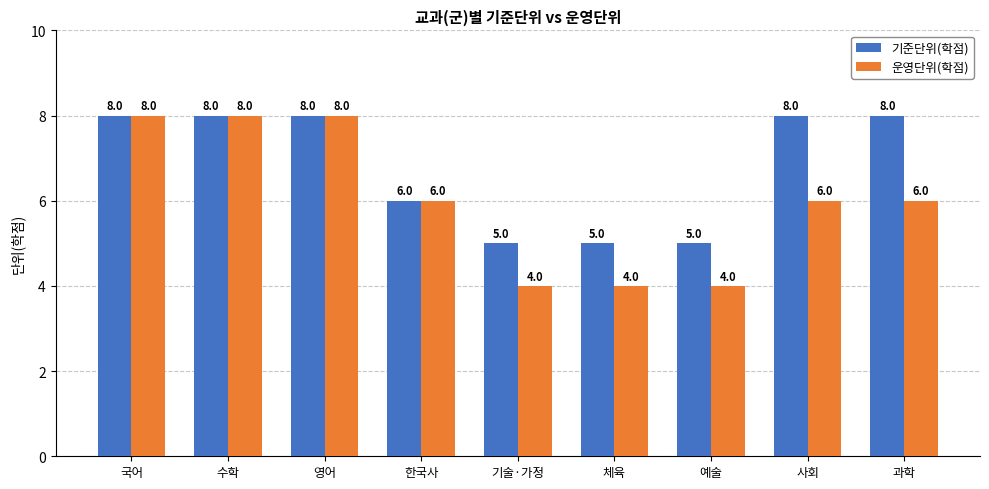

Does the chart contain stacked bars?

No